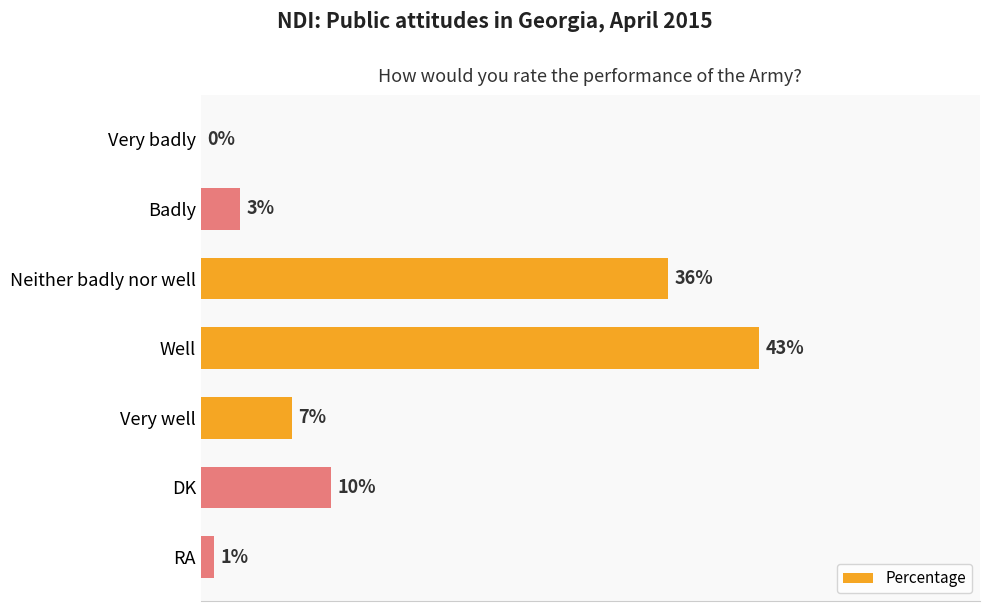

At which category does the chart reach its peak across all series?

Well